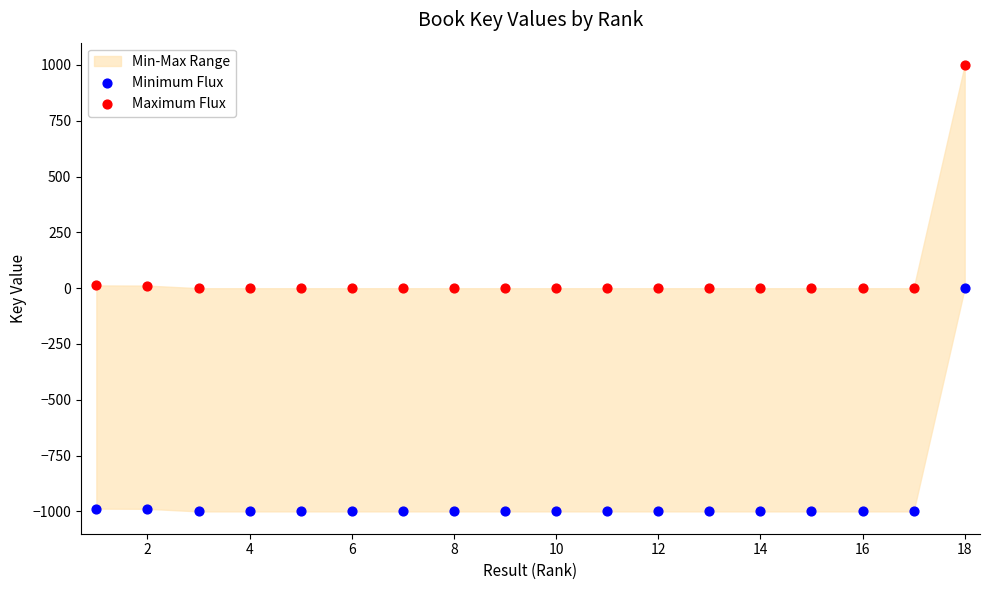

What is the X range (max minus min) for the scatter plot?

17.0